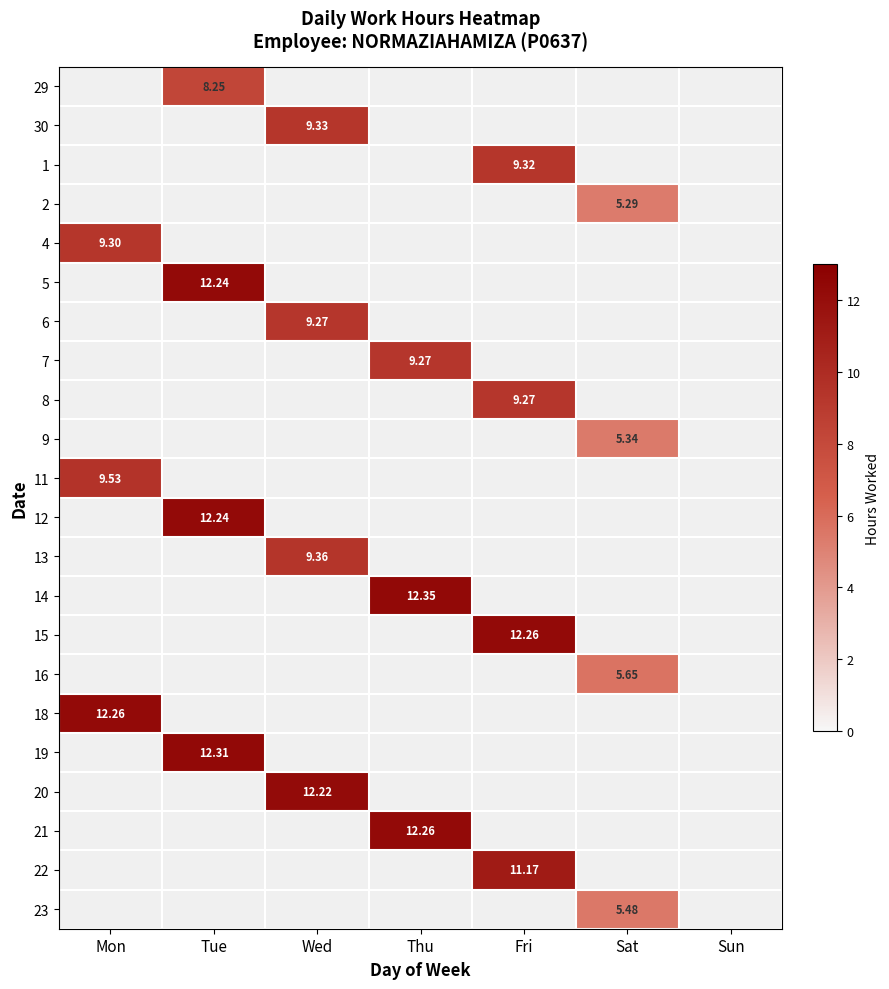

How many values in 12 are above zero?

1